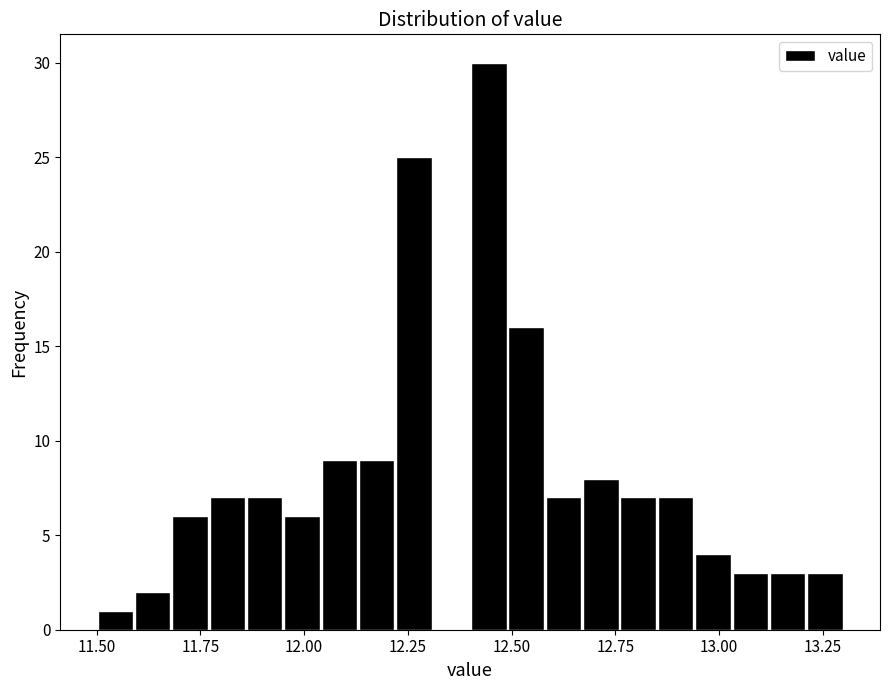

Around what value on the x-axis is the tallest bar? Give the approximate position of its centre, as read against the axis.

12.45